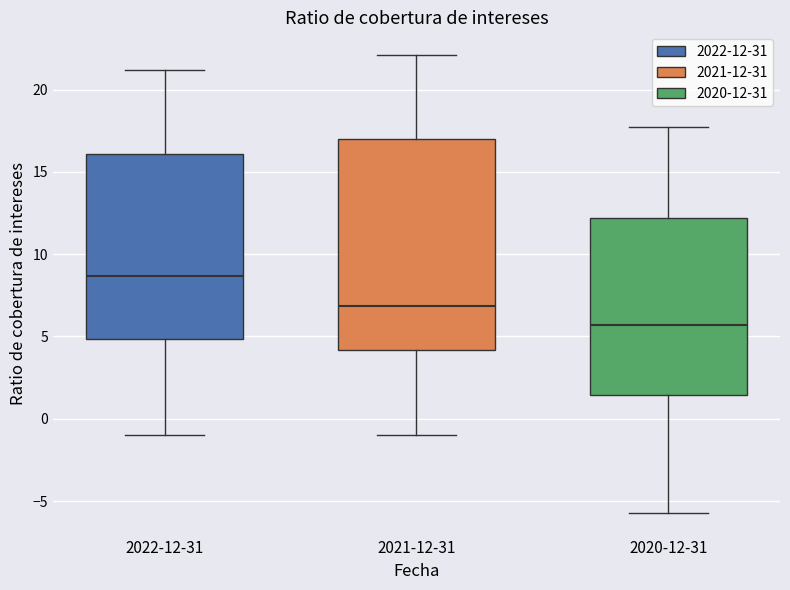

Which box is the tallest, from its lower edge to its upper edge?

2021-12-31